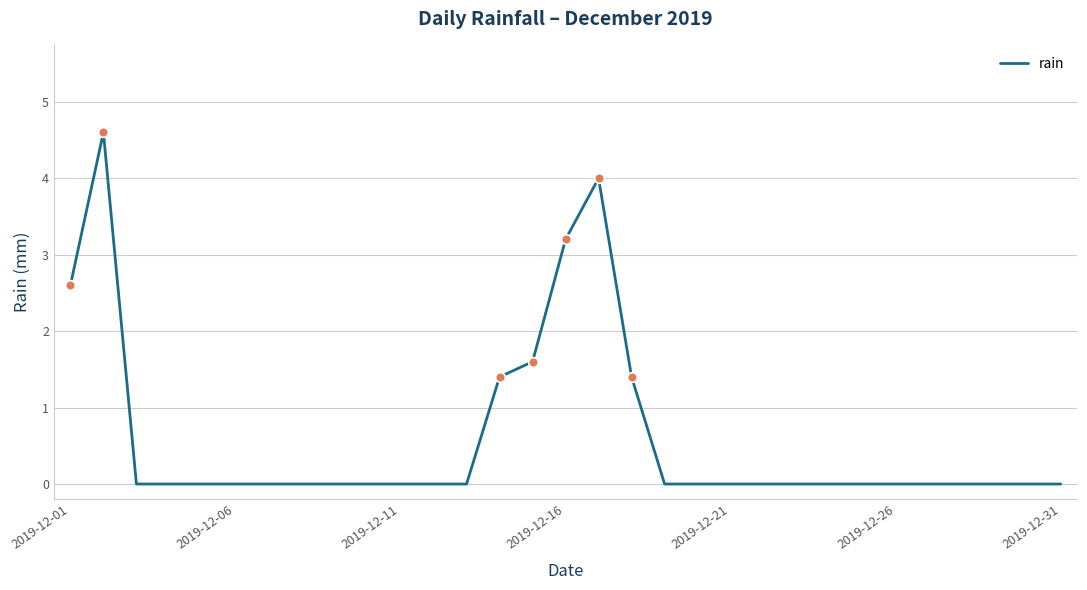

What is the greatest value displayed?

4.6